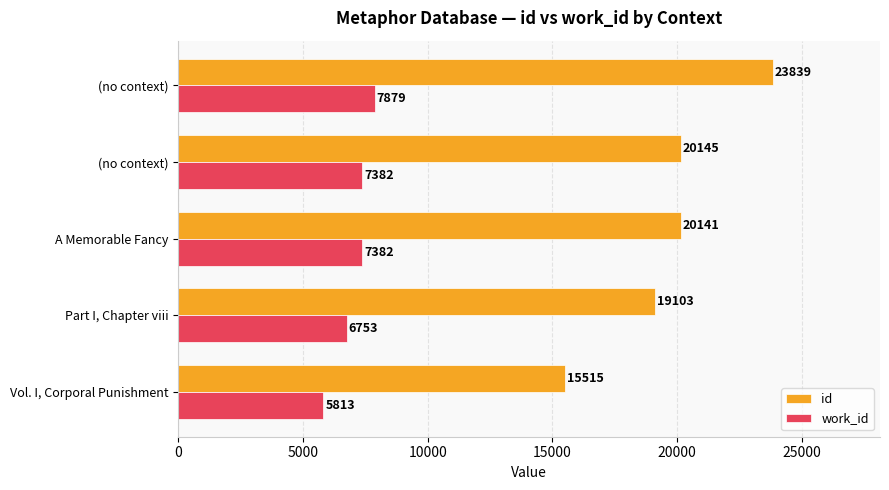

How many distinct data groups are displayed?

2